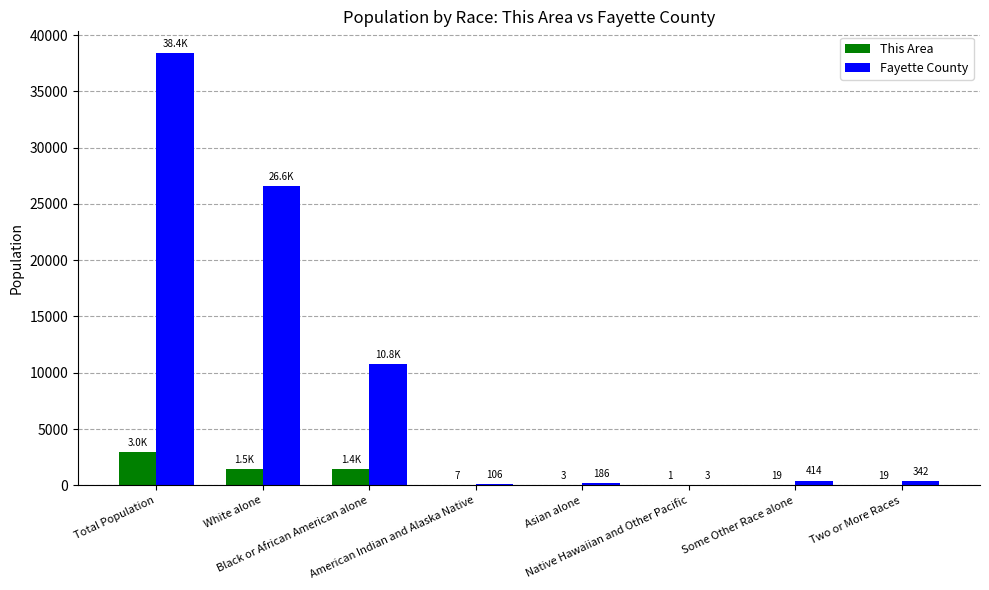

Which series changed the most between Black or African American alone and Native Hawaiian and Other Pacific?

Fayette County